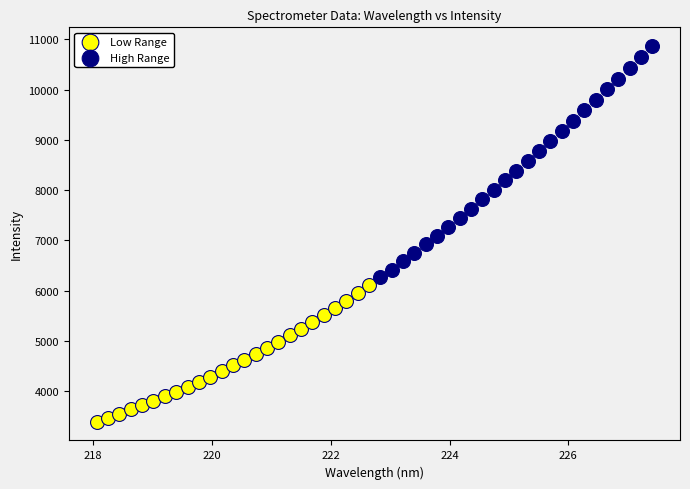

Which series has the largest Y range (max minus min)?

High Range